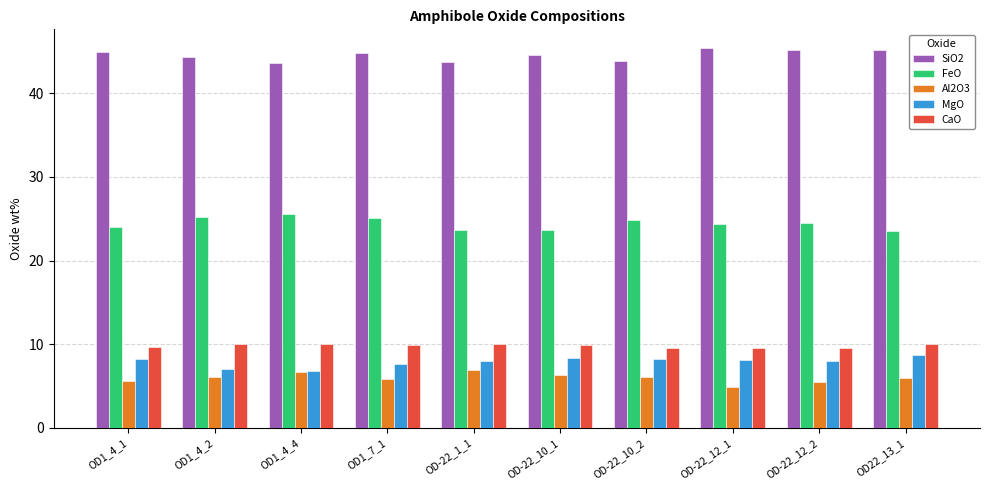

What is the sum of all FeO values?

244.5